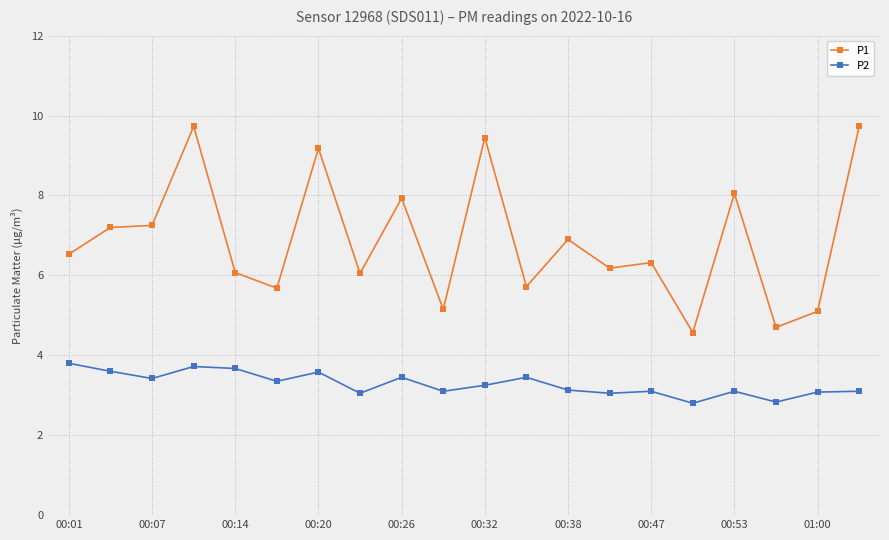

True or false: P1 has more than 0 interior local peaks.

True